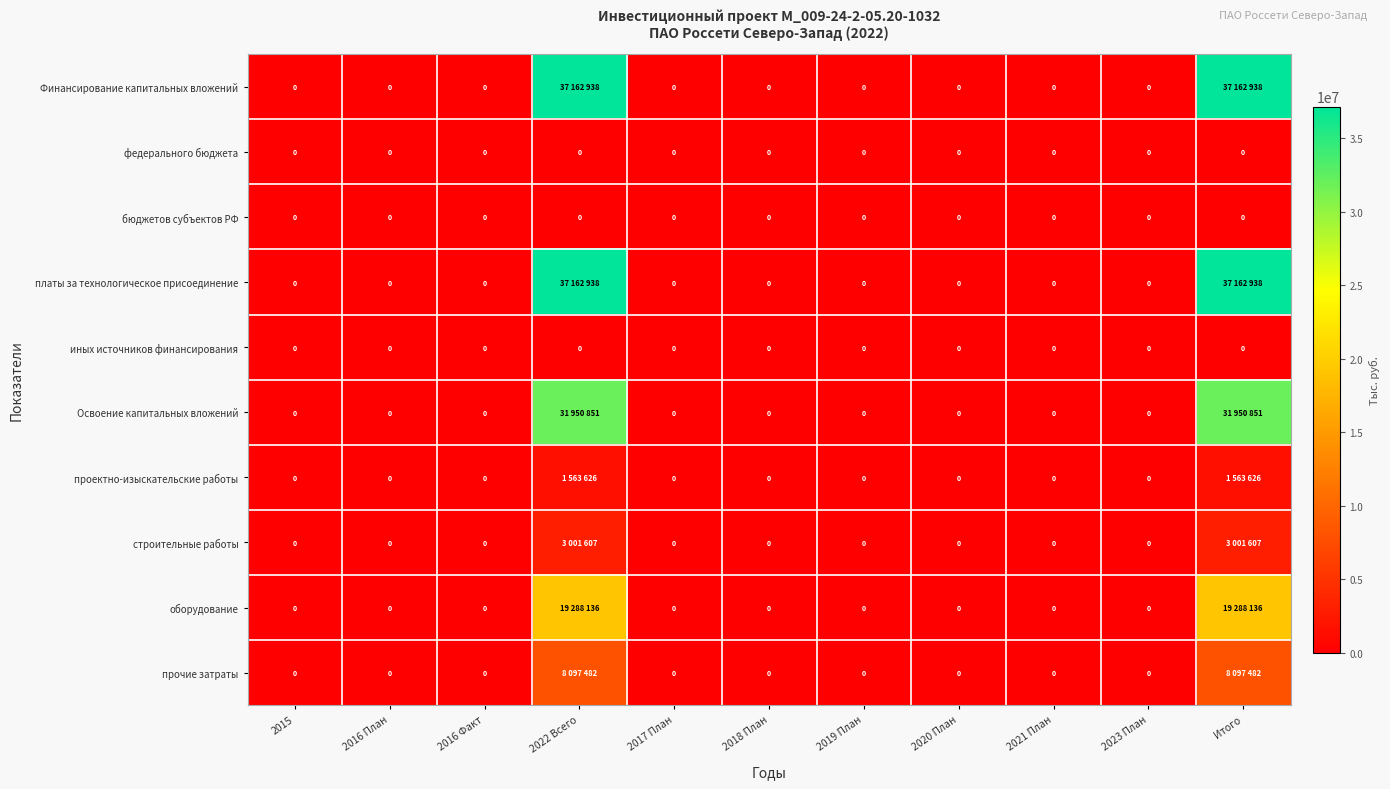

What is the difference between the second highest and minimum values in the Освоение капитальных вложений series?

31950851